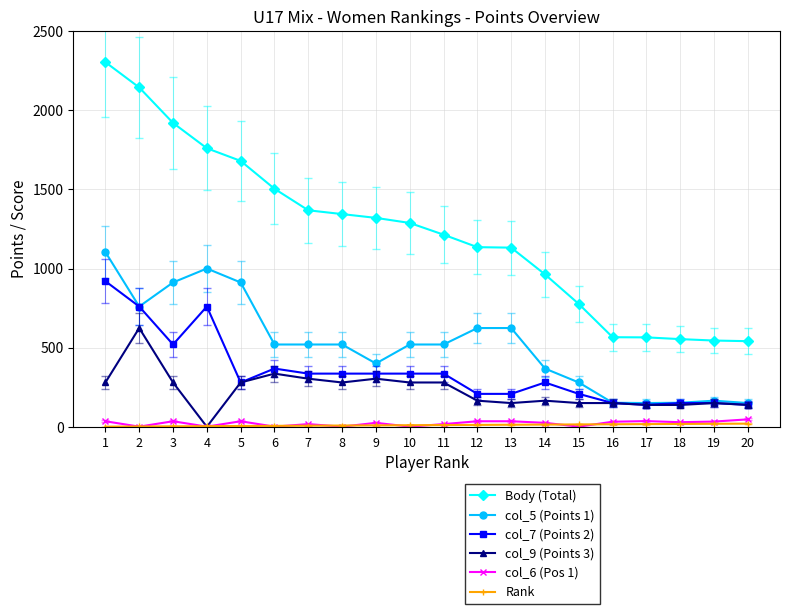

At which category does col_7 (Points 2) reach its first local valley?

3